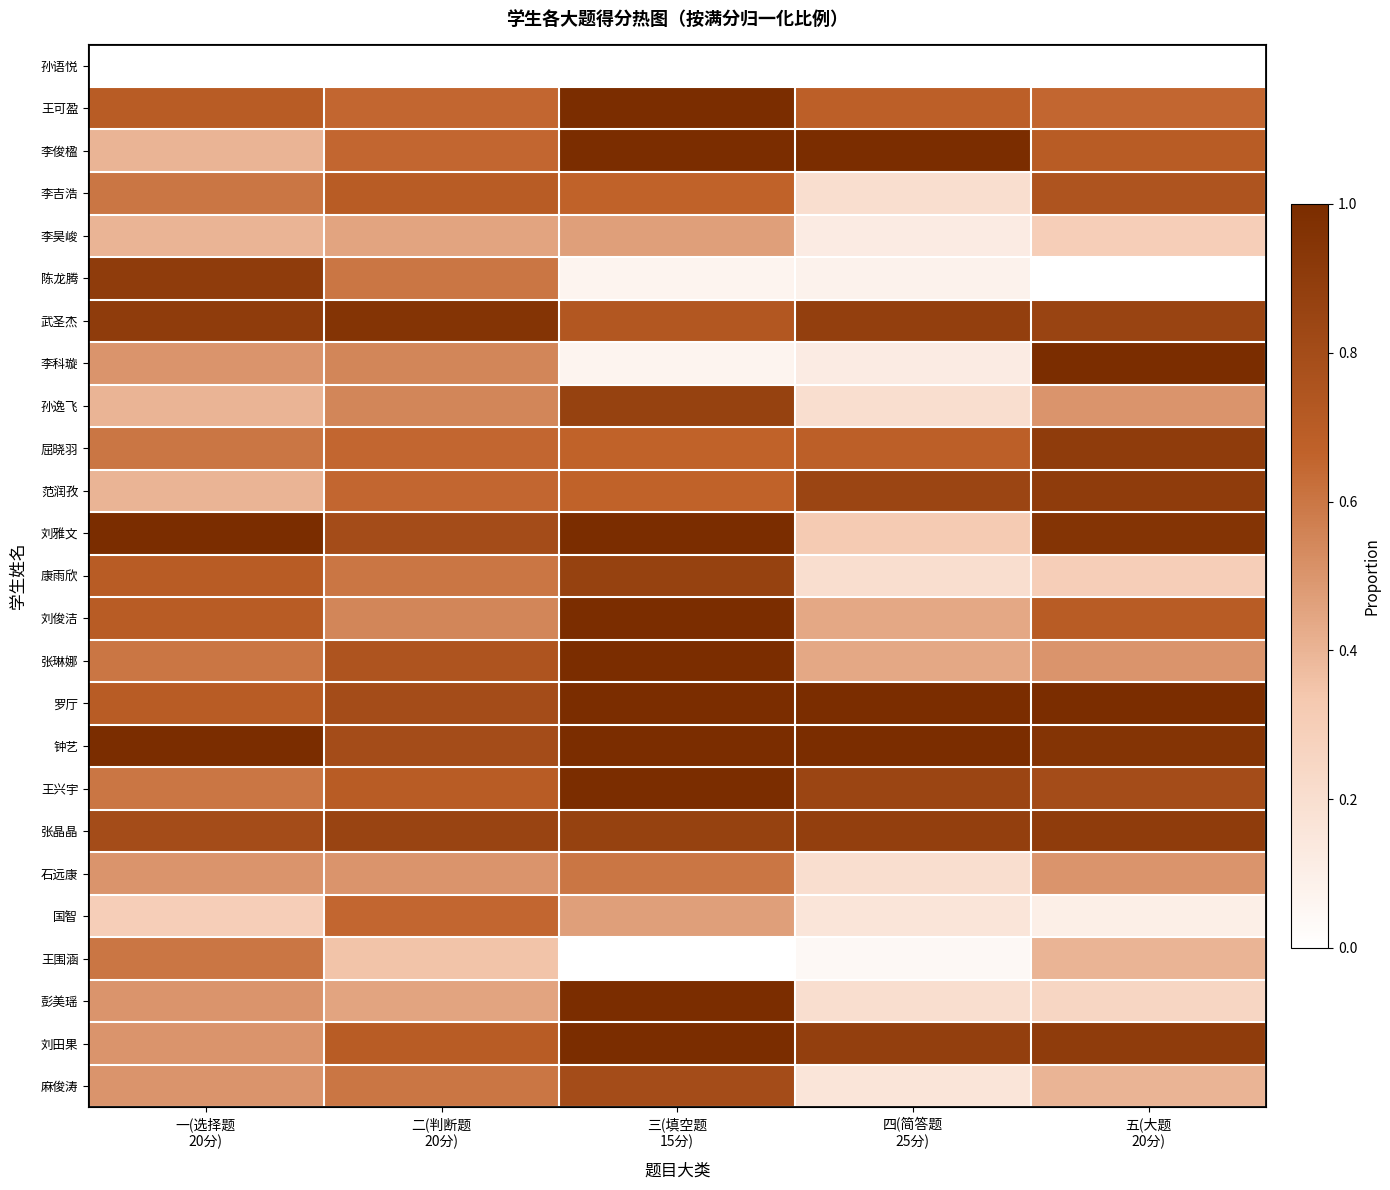

What is the total value across all series at 二(判断题
20分)?

15.5